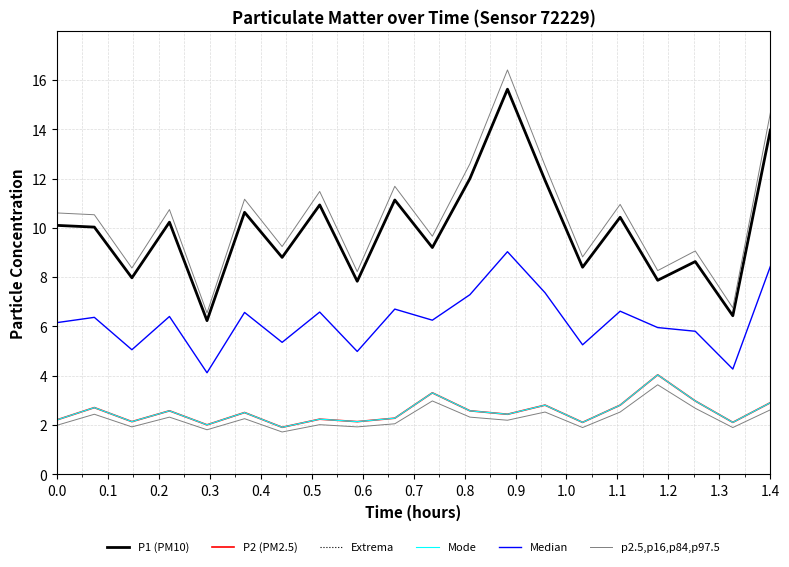

What is the difference between the second highest and minimum values in the P1 (PM10) series?

7.7